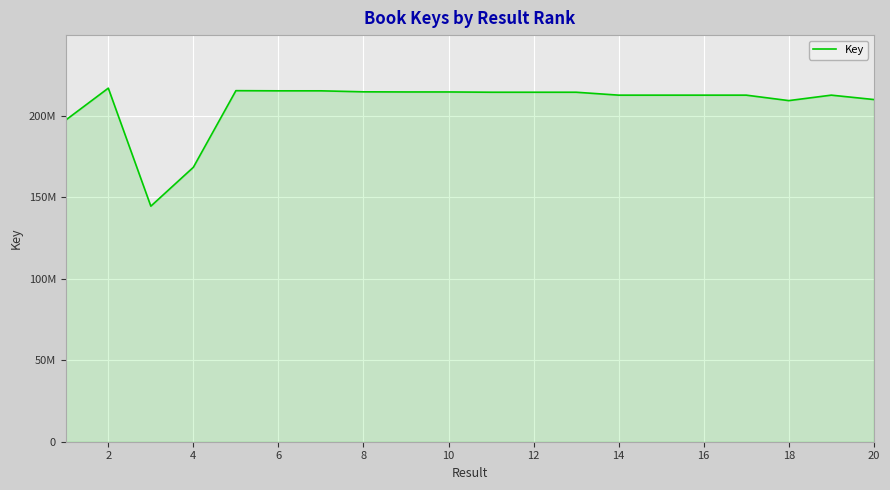

How many points are higher than both their immediate neighbors (excluding endpoints)?

7